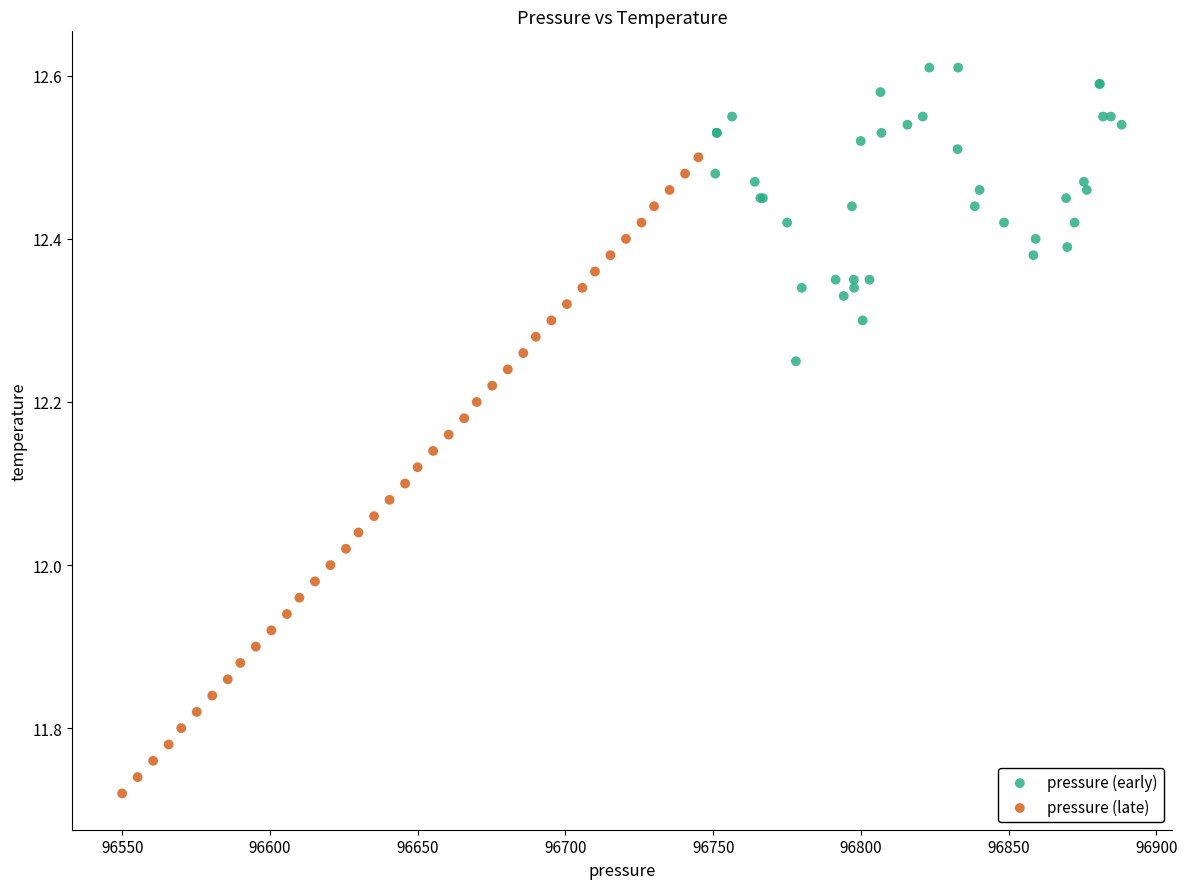

What are all the series names shown in the legend?

pressure (early), pressure (late)